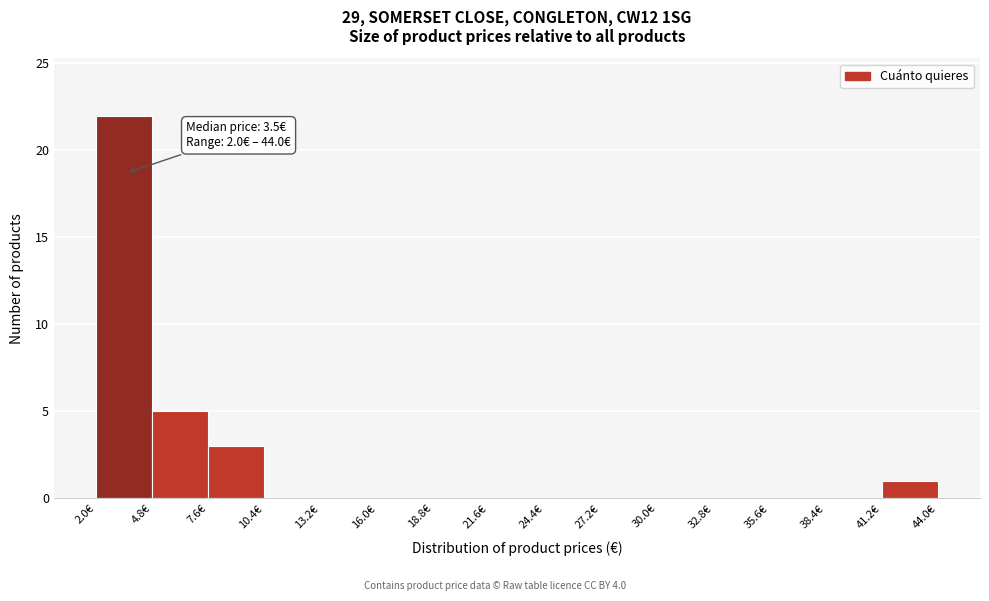

Over which range of the x-axis is the bar tallest?

2.0 to 4.8